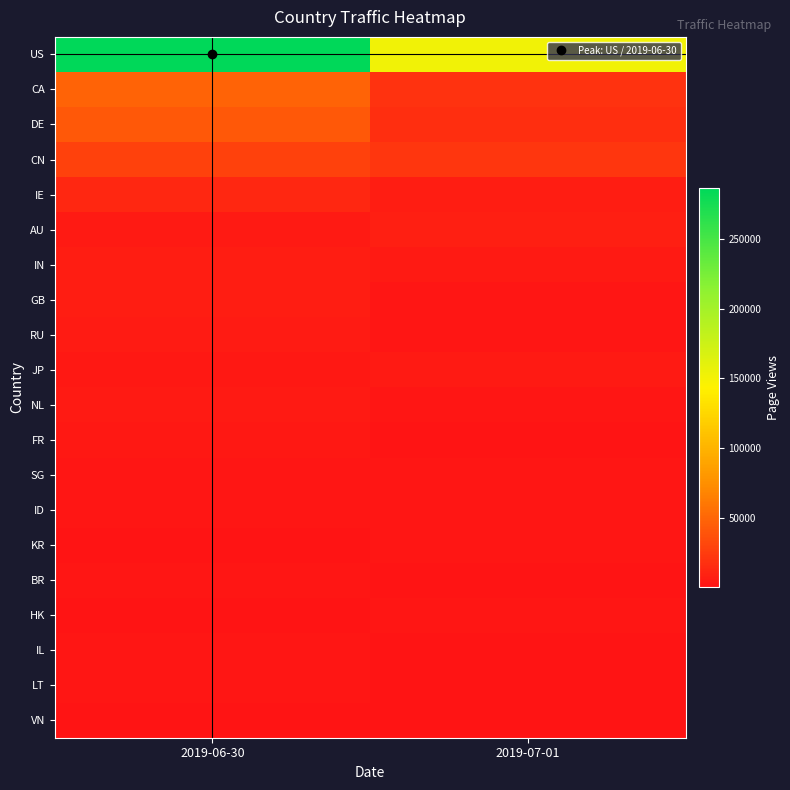

At how many categories does at least one series exceed 142019?

2